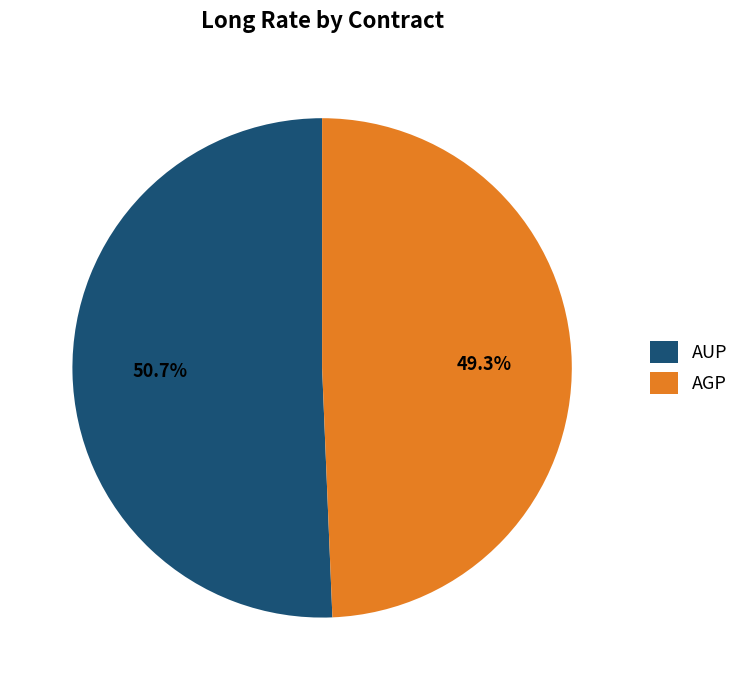

To the nearest percent, what is the average slice percentage?

50%